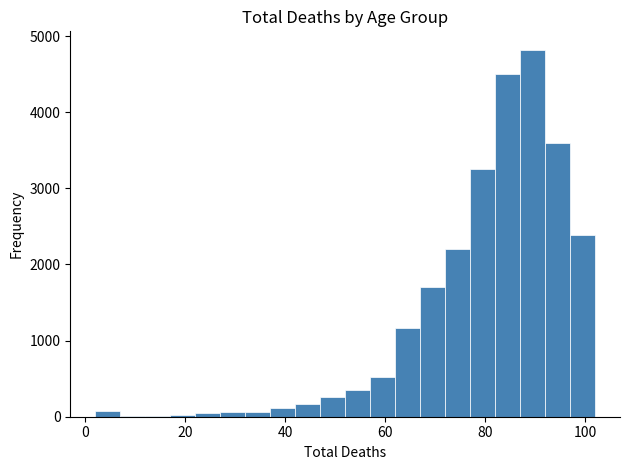

Read against the x-axis, roughly where is the centre of the tallest bar?

90